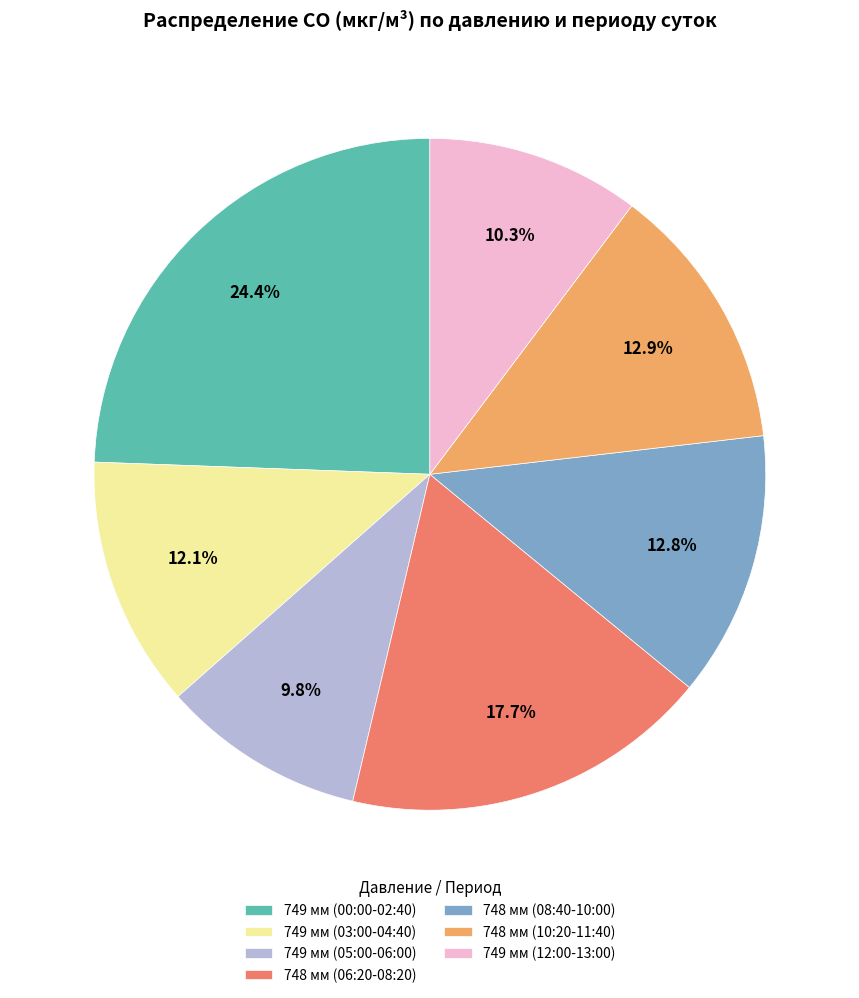

Between 749 мм (05:00-06:00) and 749 мм (03:00-04:40), which is larger?

749 мм (03:00-04:40)